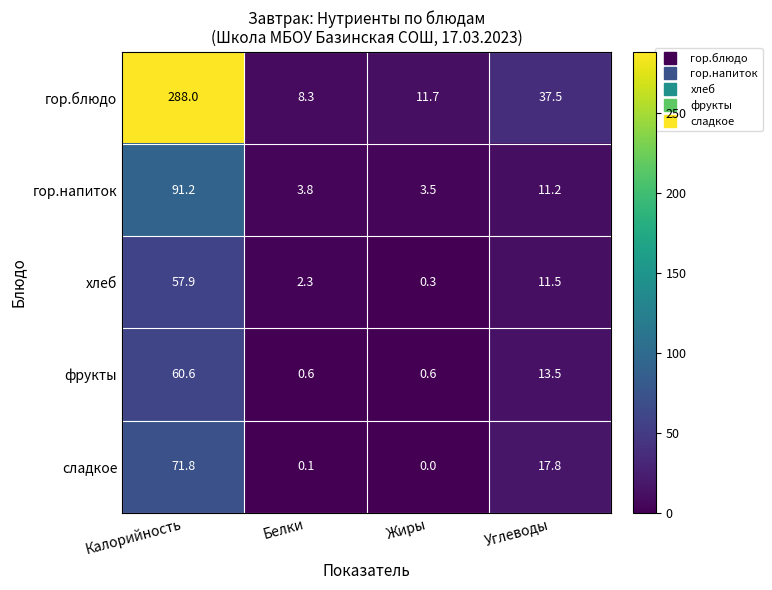

What is the difference between the maximum and minimum values in the фрукты series?

60.0